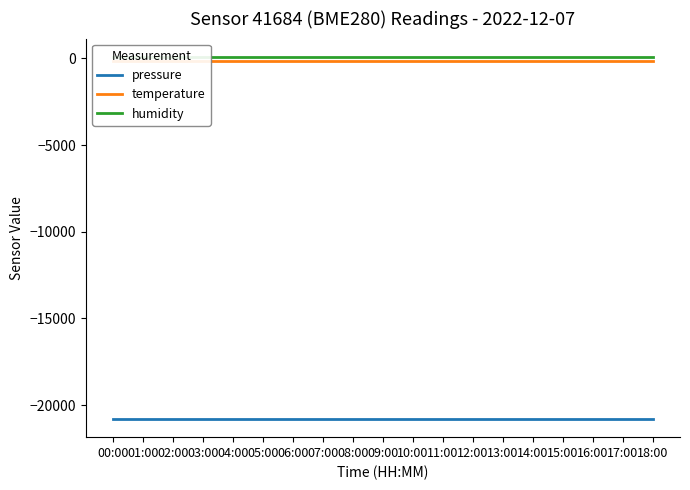

Count the number of data series in this chart.

3